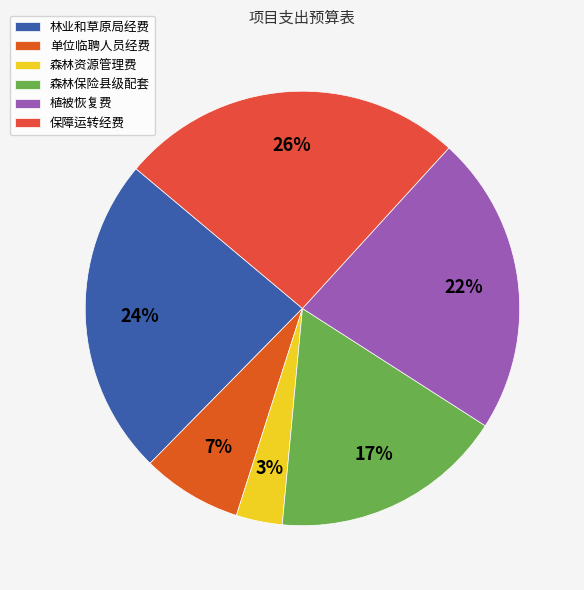

Rank the categories by value from lowest to highest.

森林资源管理费, 单位临聘人员经费, 森林保险县级配套, 植被恢复费, 林业和草原局经费, 保障运转经费